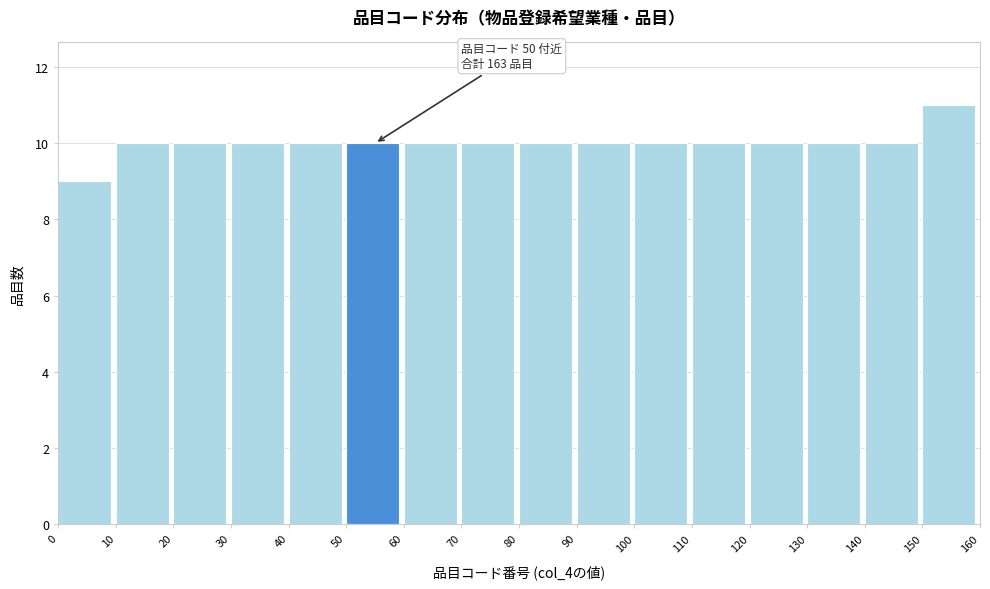

Which range on the x-axis has the tallest bar?

150 to 160